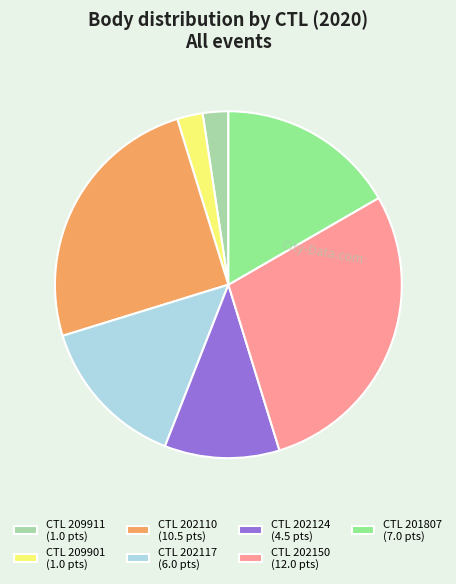

Which slice is the largest?

CTL 202150 (12.0 pts)